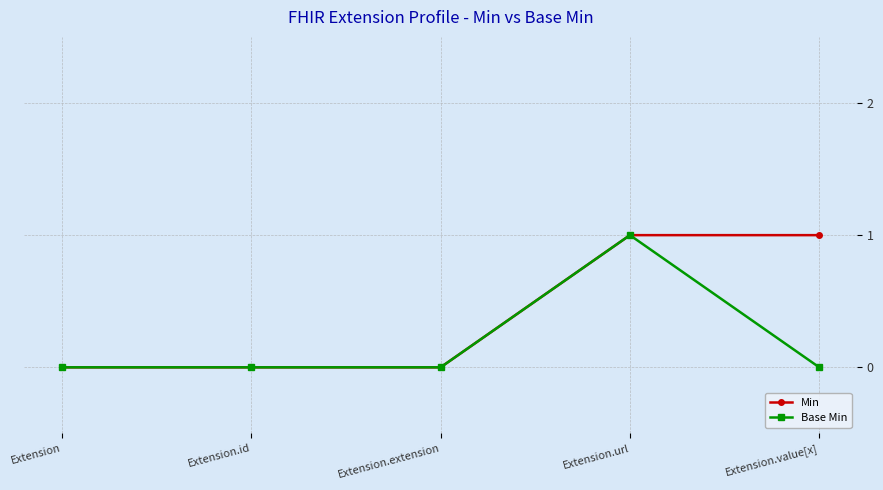

What value does the Min series have at Extension.url?

1